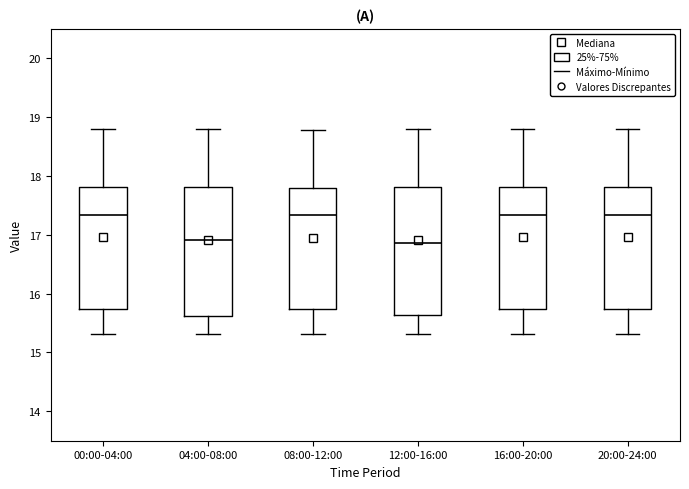

Reading left to right, transcribe this box plot: for each box, give where its median line is, the range the box spans, and where its two whiskers end, as read against the y-axis. The values are not printed on the chart, so give them approximately, as read against the axis.

00:00-04:00: median 17.3, box 15.7 to 17.8, whiskers 15.3 to 18.8
04:00-08:00: median 16.9, box 15.6 to 17.8, whiskers 15.3 to 18.8
08:00-12:00: median 17.3, box 15.7 to 17.8, whiskers 15.3 to 18.8
12:00-16:00: median 16.9, box 15.6 to 17.8, whiskers 15.3 to 18.8
16:00-20:00: median 17.3, box 15.7 to 17.8, whiskers 15.3 to 18.8
20:00-24:00: median 17.3, box 15.7 to 17.8, whiskers 15.3 to 18.8